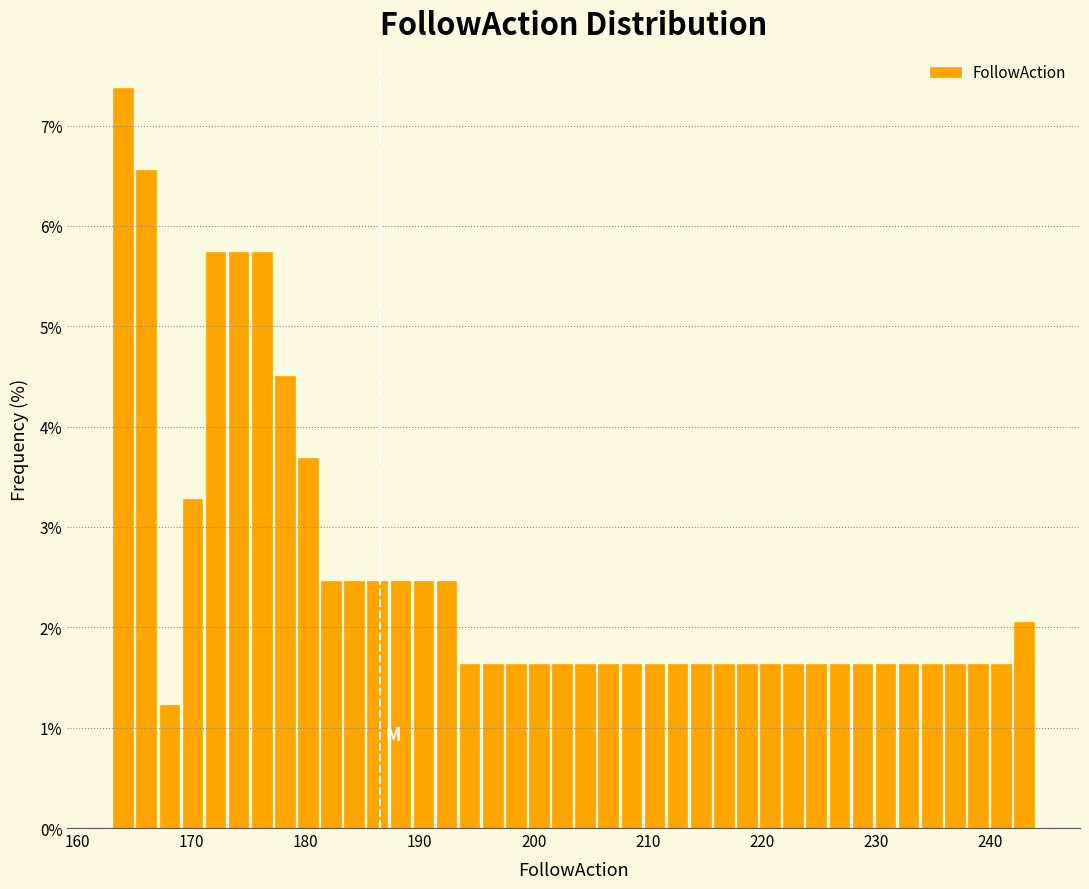

Around what value on the x-axis is the tallest bar? Give the approximate position of its centre, as read against the axis.

164